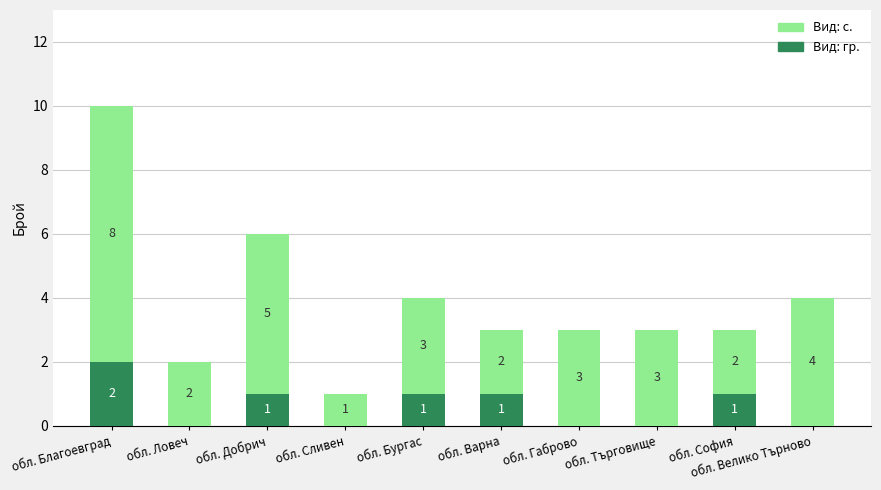

What is the total value across all series at обл. Варна?

3